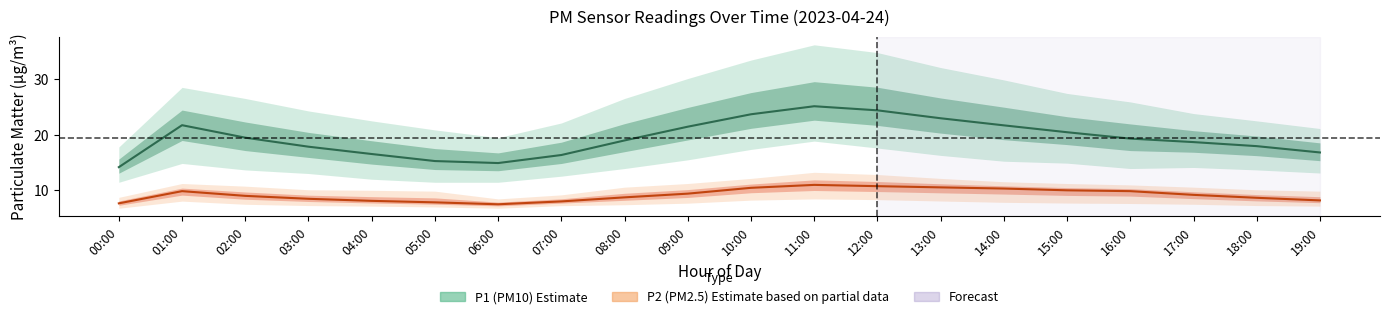

What is the average value of the P2 (PM2.5) Estimate series?

9.1